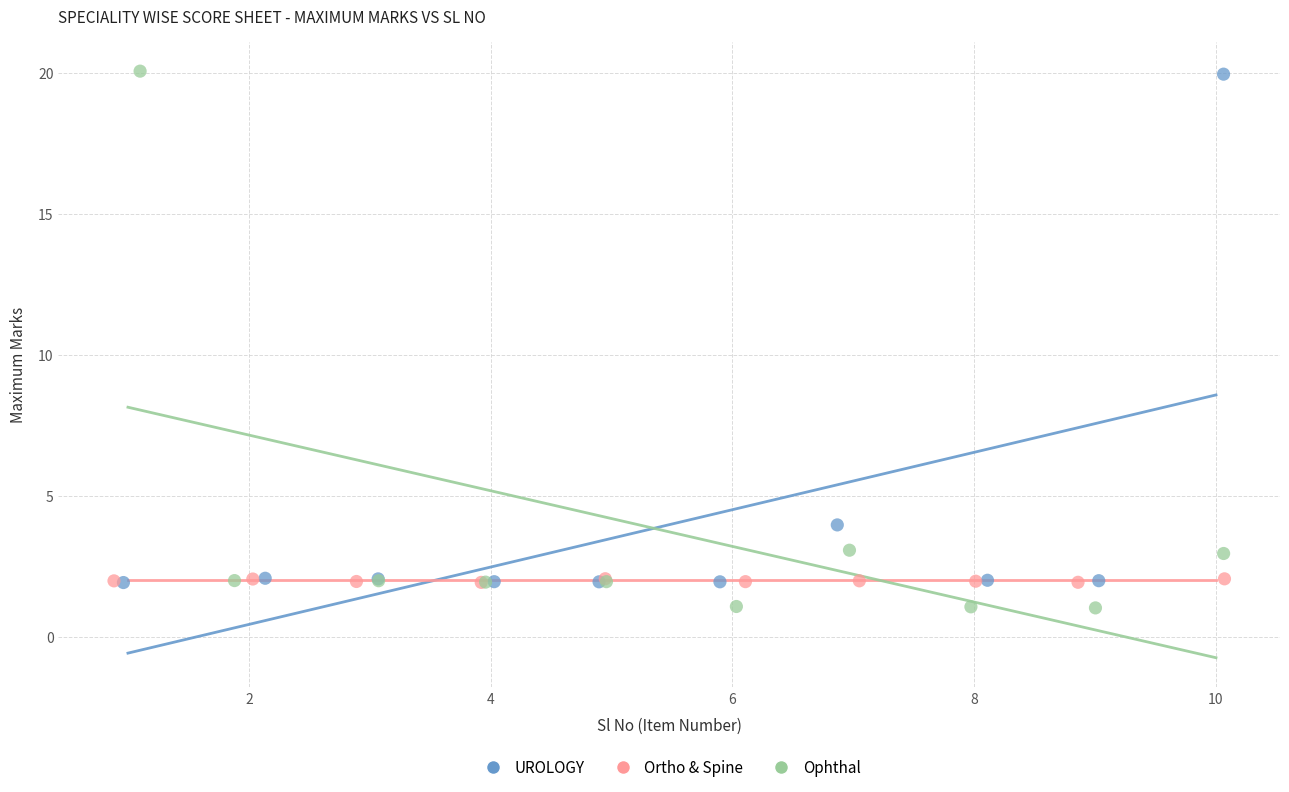

Which series has the largest Y range (max minus min)?

Ophthal